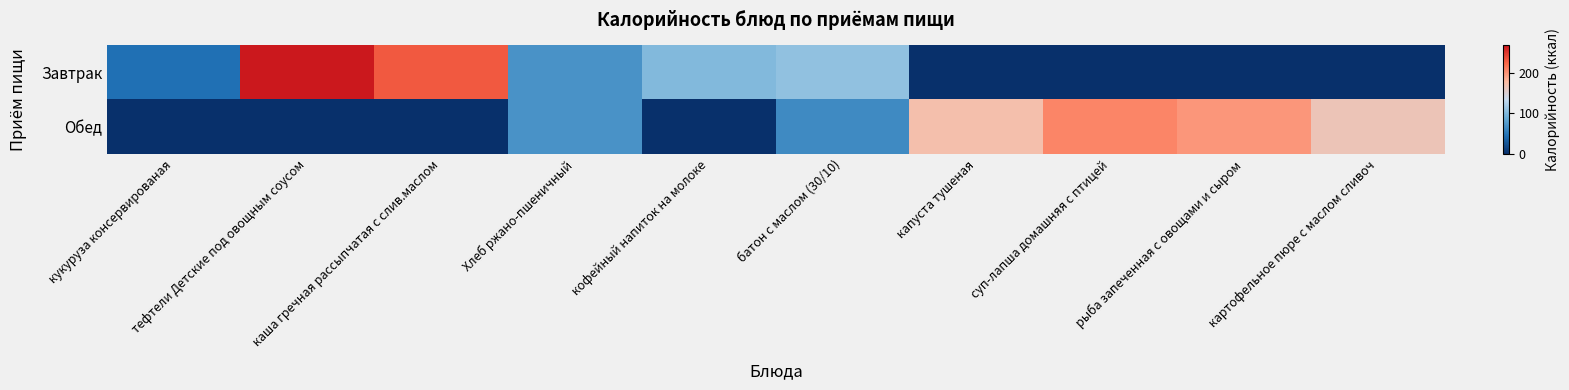

True or false: Обед has a value of -127 at кукуруза консервированая.

False